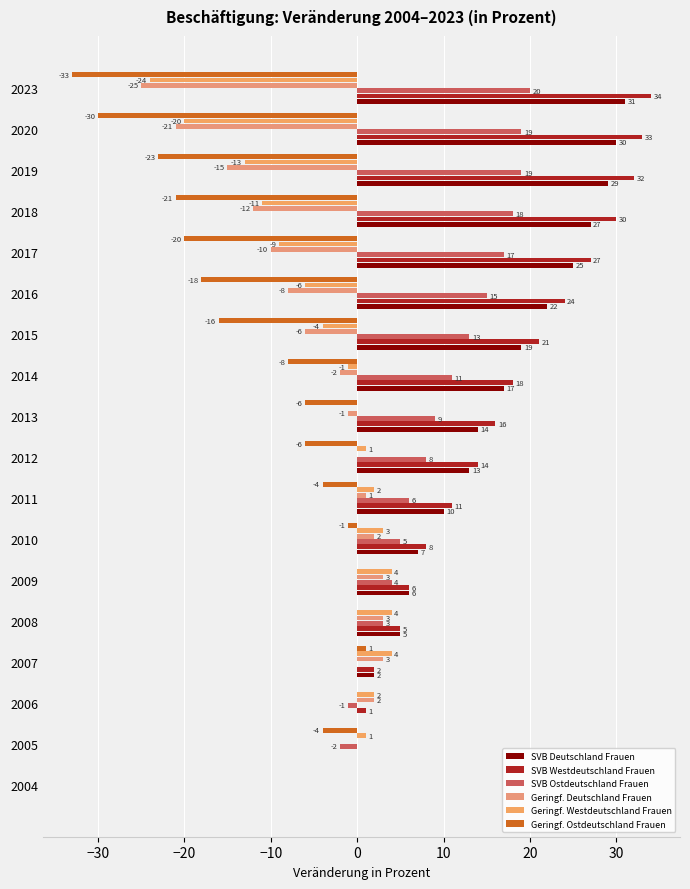

How many values in the Geringf. Ostdeutschland Frauen series exceed -6?

8